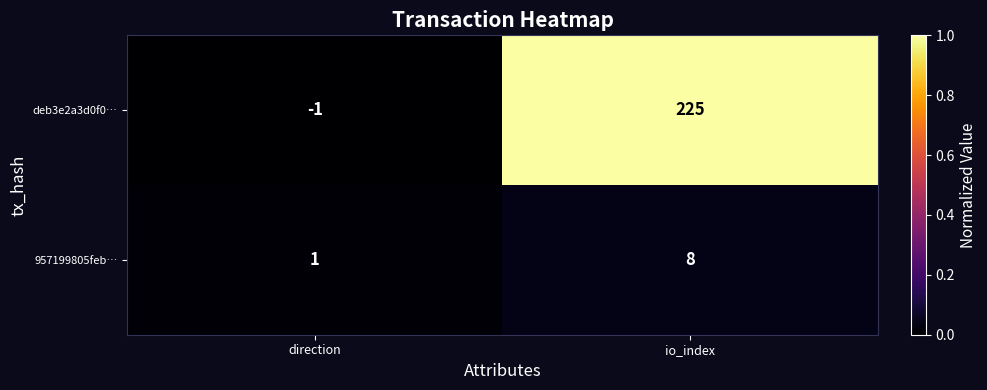

Reading right to left, list all the values displayed in this chart.

deb3e2a3d0f0…: 225	-1
957199805feb…: 8	1